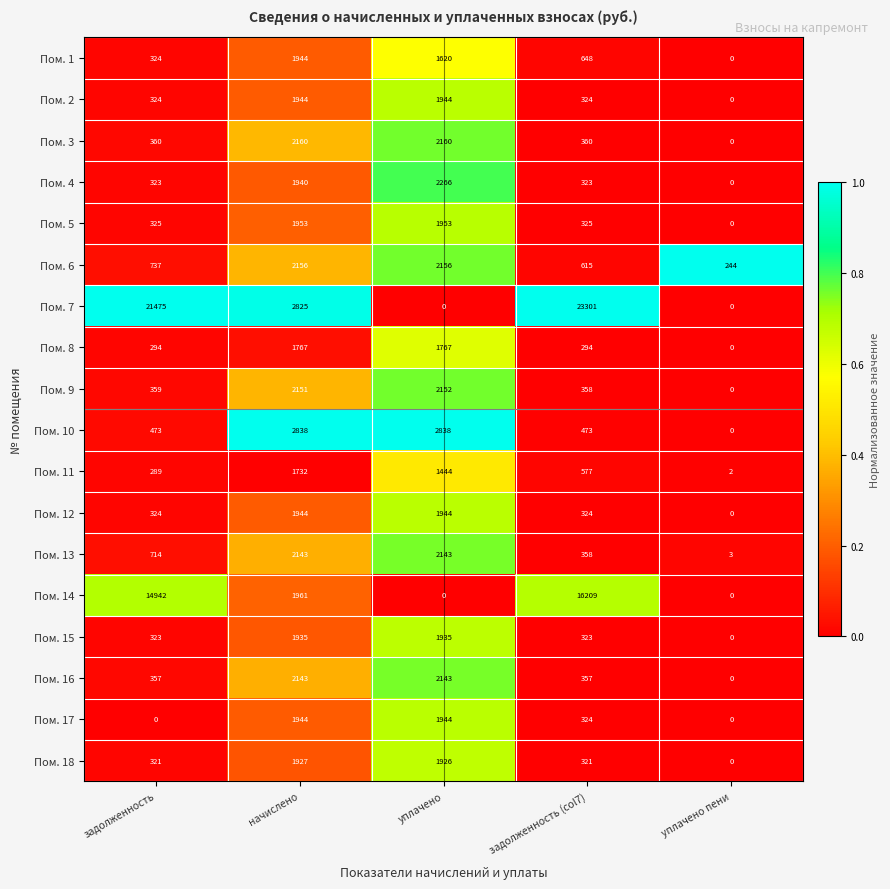

Which series changed the most between задолженность (col7) and уплачено пени?

Пом. 7